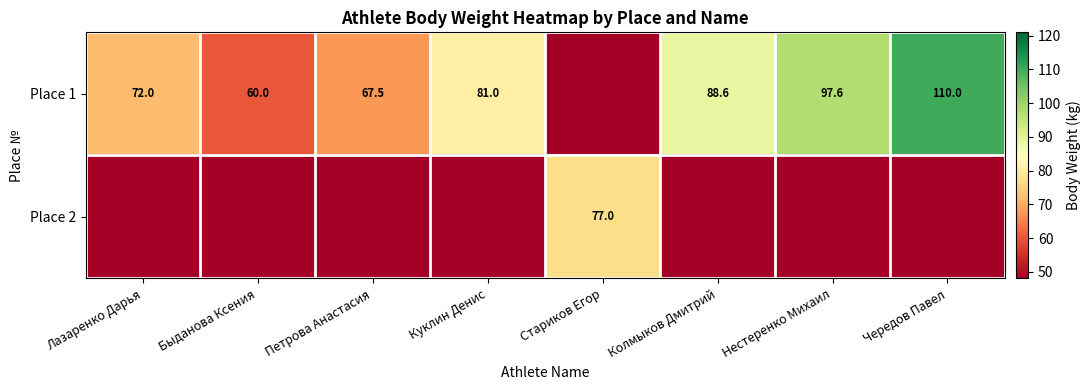

True or false: Place 1 has a value of 88.6 at Колмыков Дмитрий.

True